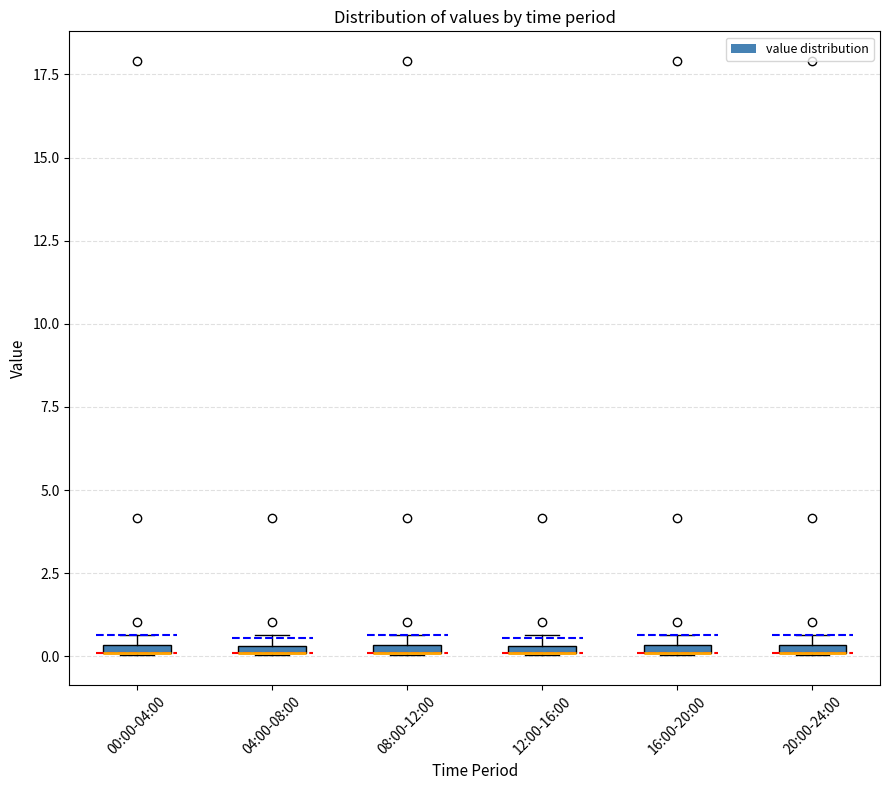

Where is the lower edge of the box for 08:00-12:00 on the y-axis? The values are not printed on the chart, so give them approximately, as read against the axis.

0.0